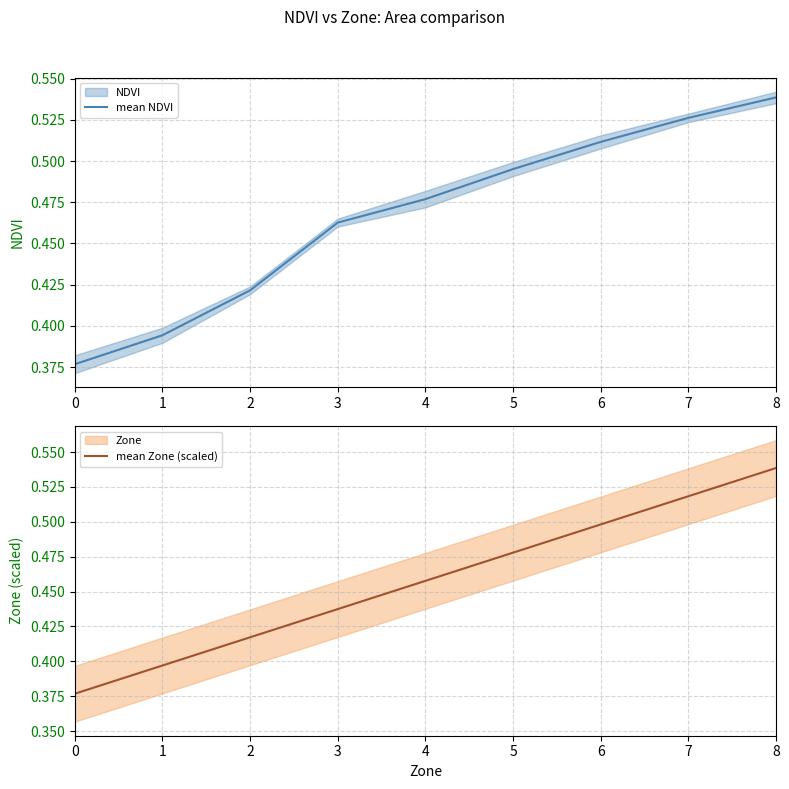

Where do mean Zone (scaled) and mean NDVI first cross each other?

1 and 2